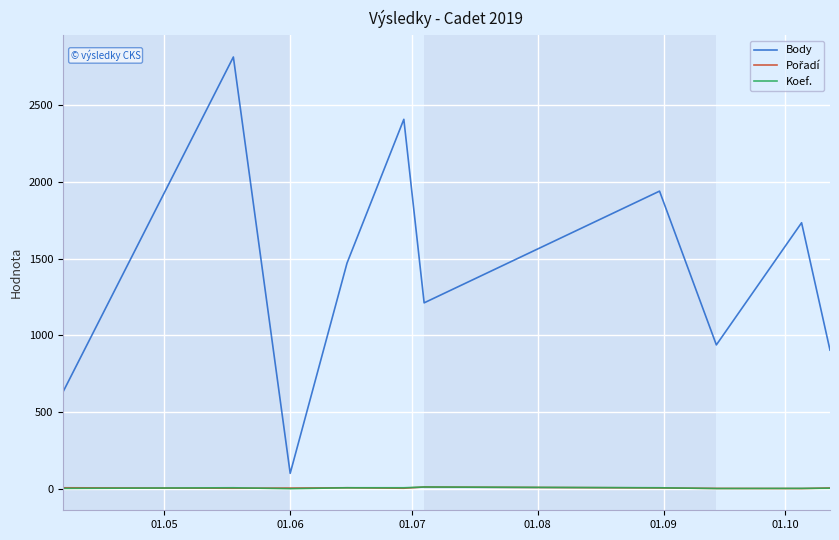

True or false: Koef. and Body cross at least once.

False